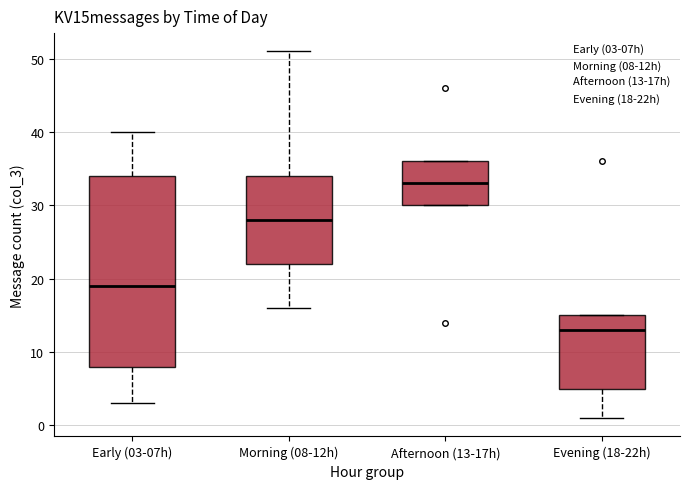

Where does the upper whisker of the box for Early (03-07h) end on the y-axis? The values are not printed on the chart, so give them approximately, as read against the axis.

40